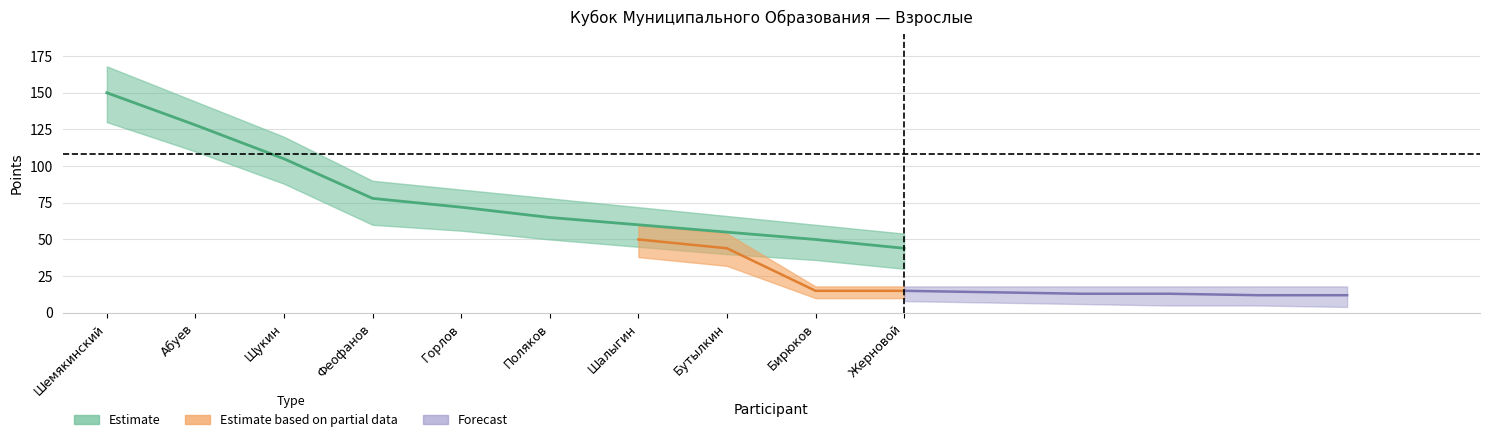

At which label is bot closest to 80?

Щукин